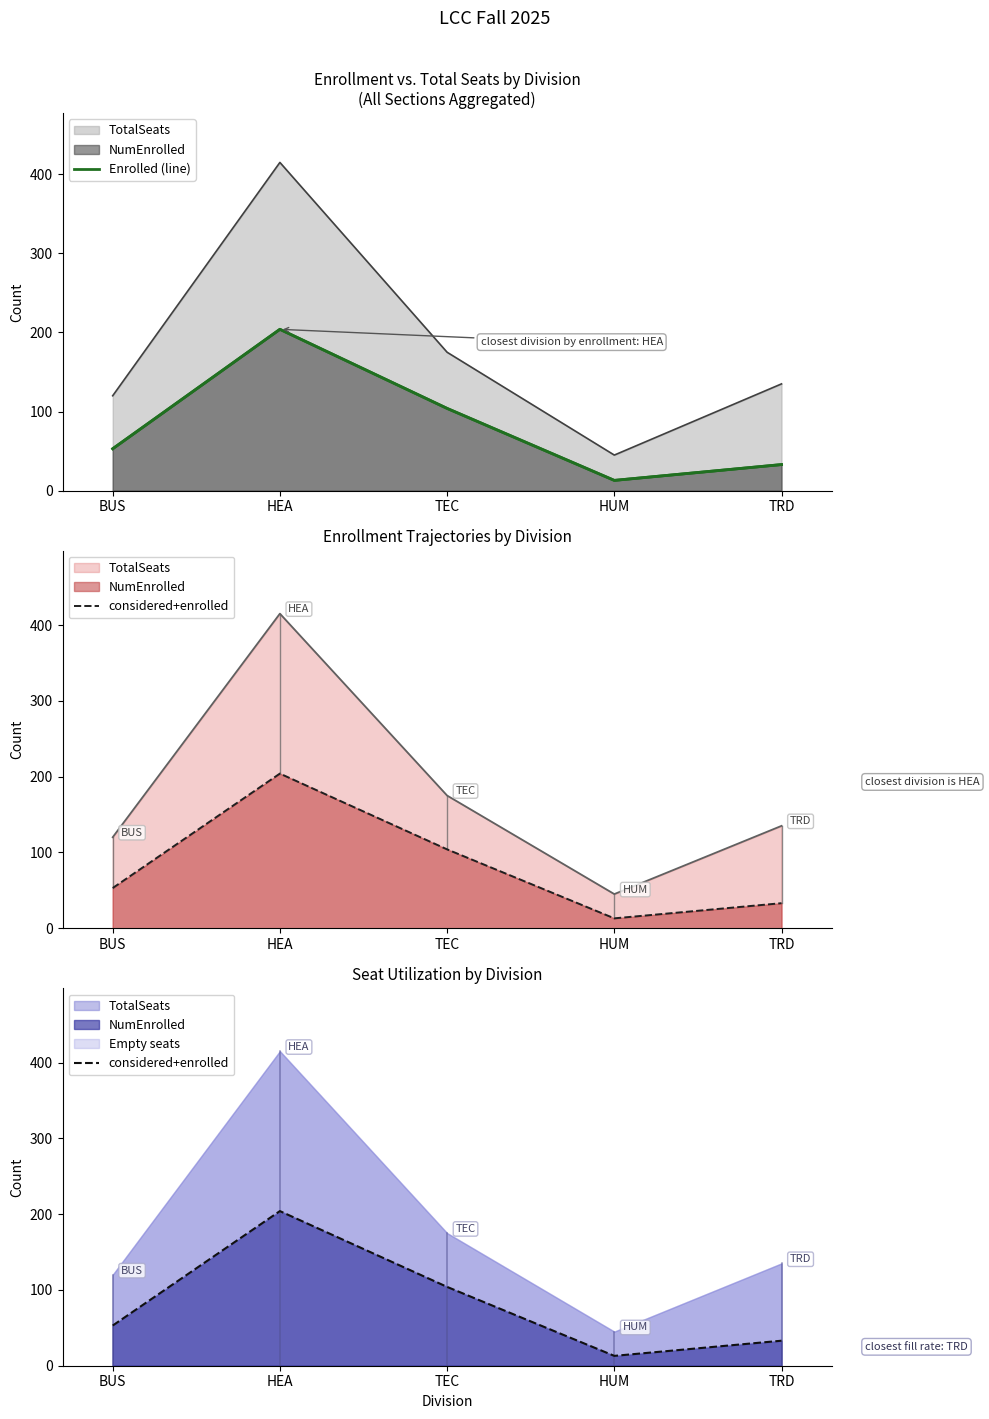

What is the value of the Enrolled (line) point at the 2nd from the left?

204